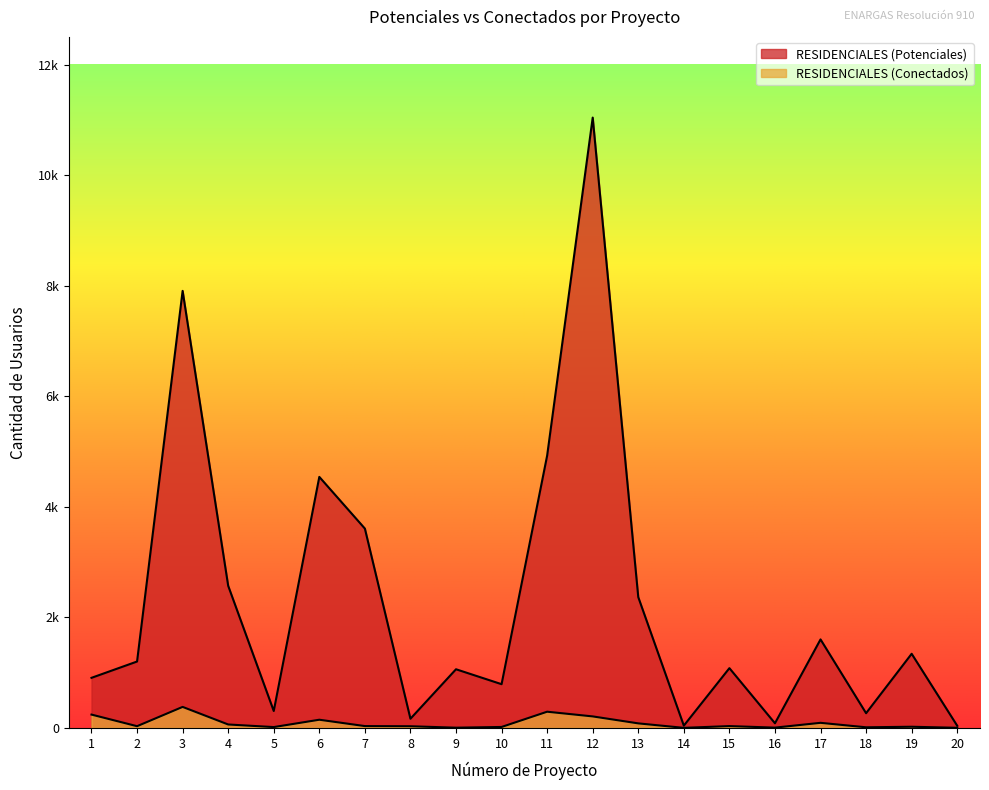

List the series in order of their peak value, lowest first.

RESIDENCIALES (Conectados), RESIDENCIALES (Potenciales)